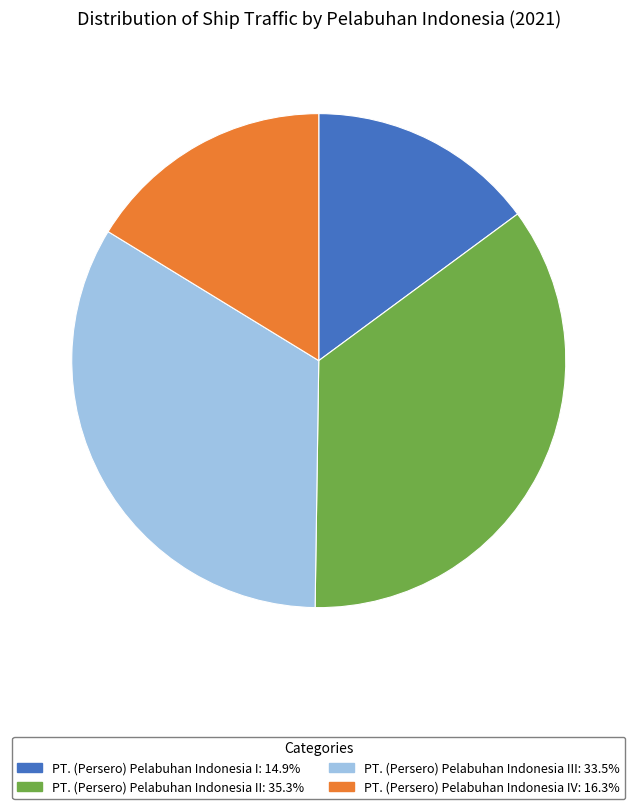

Is the sum of PT. (Persero) Pelabuhan Indonesia I: 14.9% and PT. (Persero) Pelabuhan Indonesia IV: 16.3% greater than half?

No